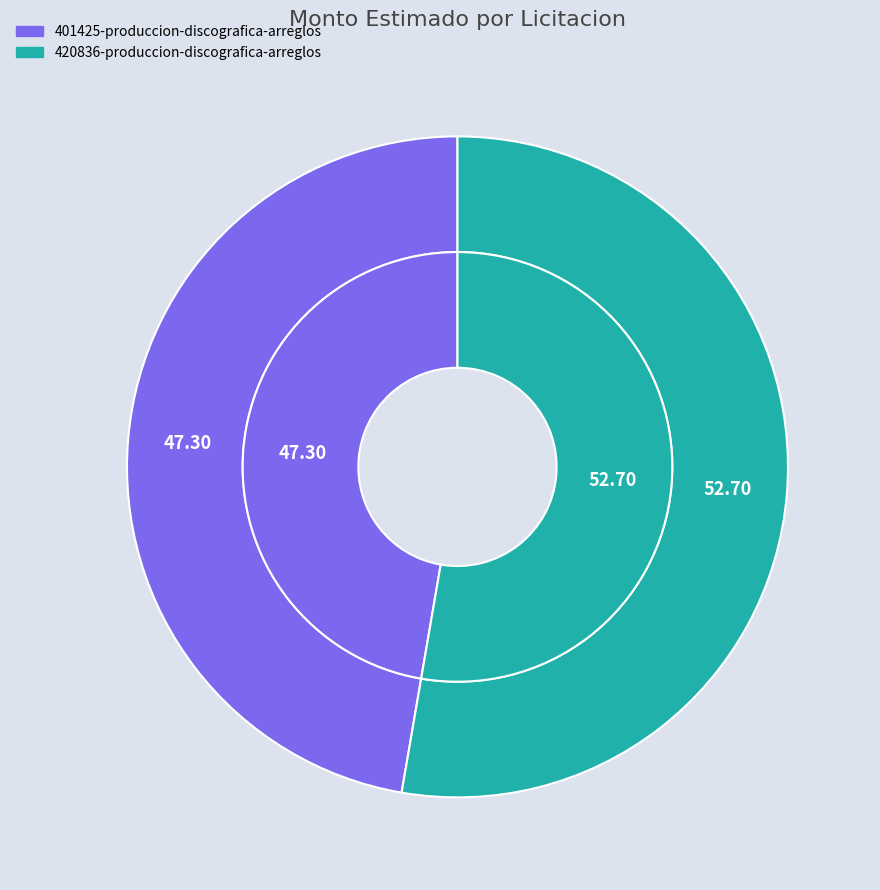

To the nearest percent, what portion does 420836-produccion-discografica-arreglos represent?

53%